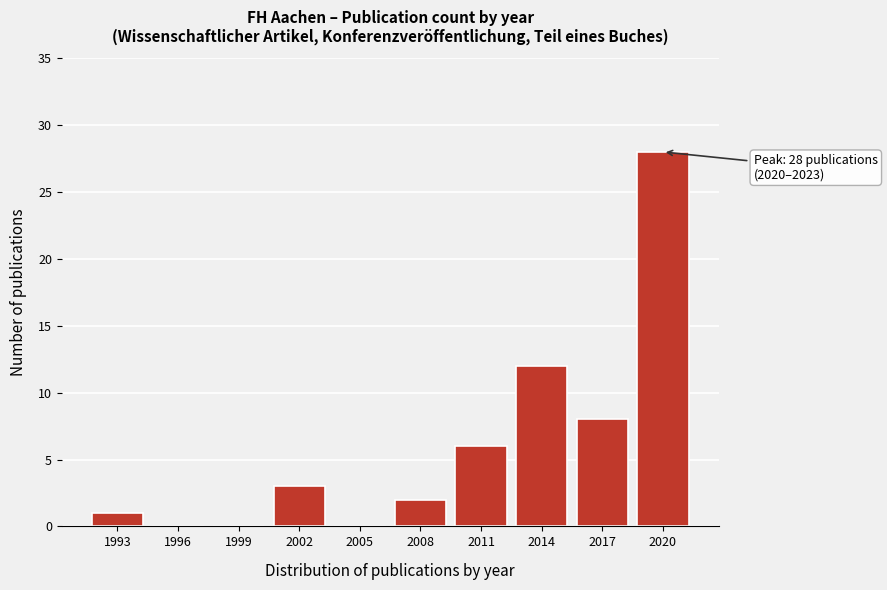

Reading left to right, transcribe all the data shown in this chart.

1993=1	1996=0	1999=0	2002=3	2005=0	2008=2	2011=6	2014=12	2017=8	2020=28